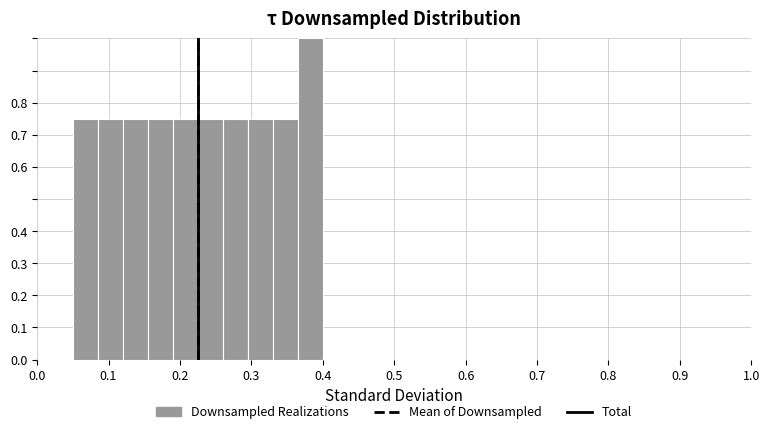

Around what value on the x-axis is the tallest bar? Give the approximate position of its centre, as read against the axis.

0.38